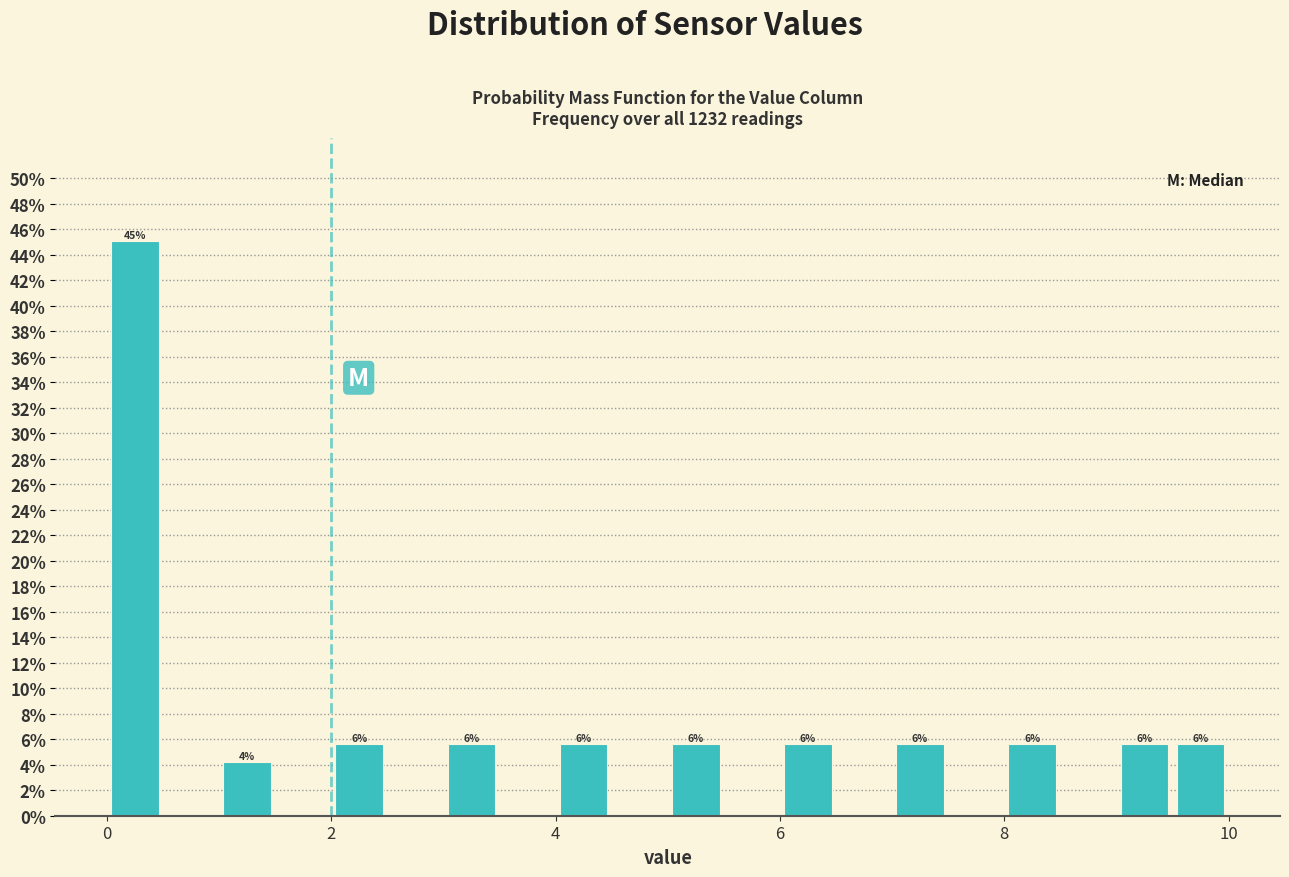

Read against the x-axis, roughly where is the centre of the tallest bar?

0.2